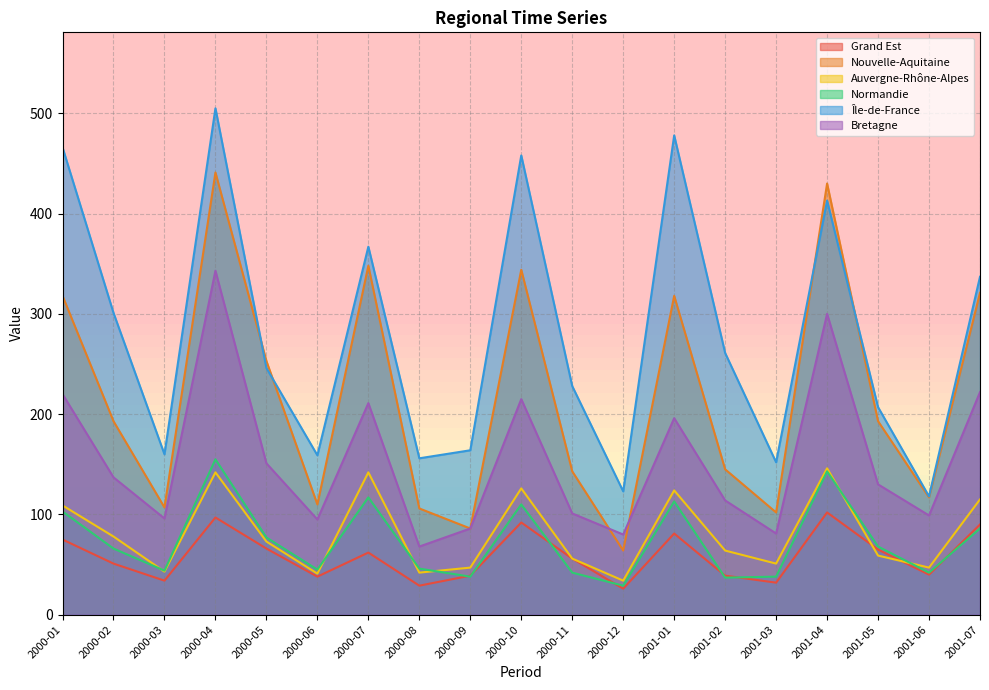

Which has a higher value, 2000-03 or 2000-04?

2000-04